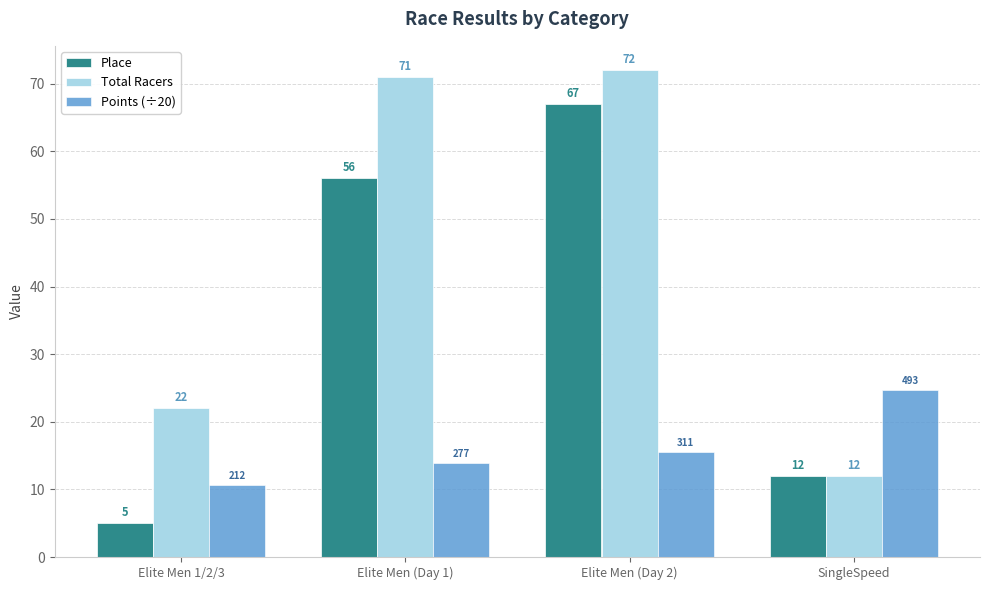

Which series has the largest total across all categories?

Total Racers